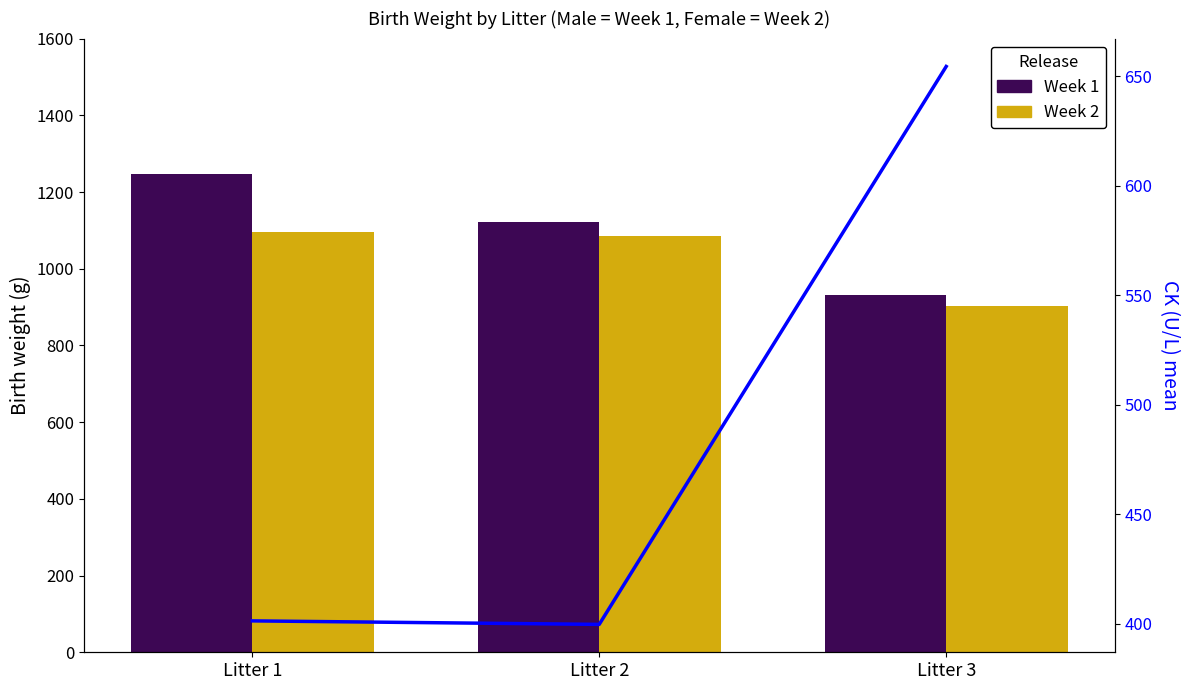

At which label is Week 1 closest to 1089?

Litter 2